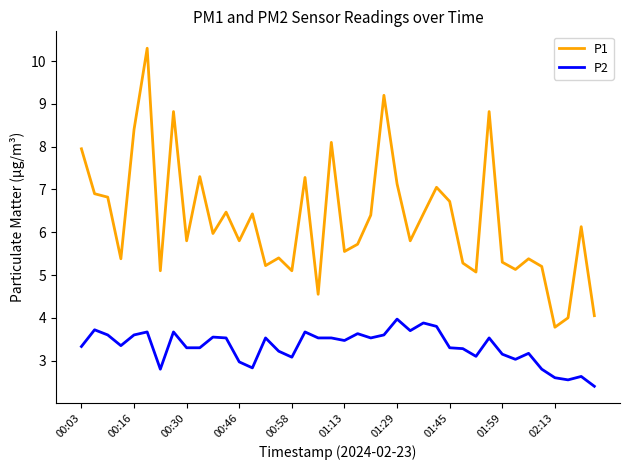

What is the difference between the maximum and minimum values in the P2 series?

1.6